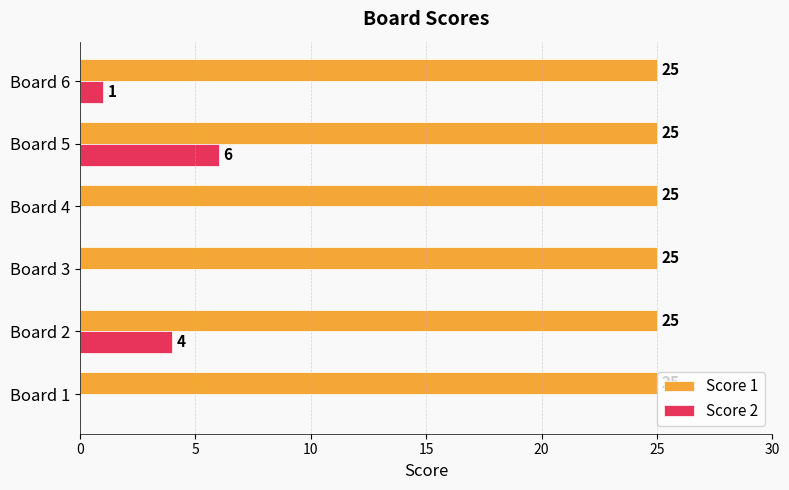

The value of Score 1 at Board 6 is 25. True or false?

True